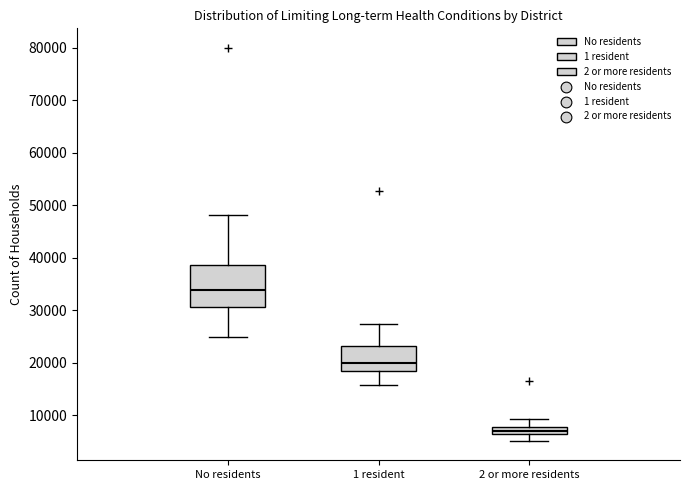

Where does the upper whisker of the box for 1 resident end on the y-axis? The values are not printed on the chart, so give them approximately, as read against the axis.

27000